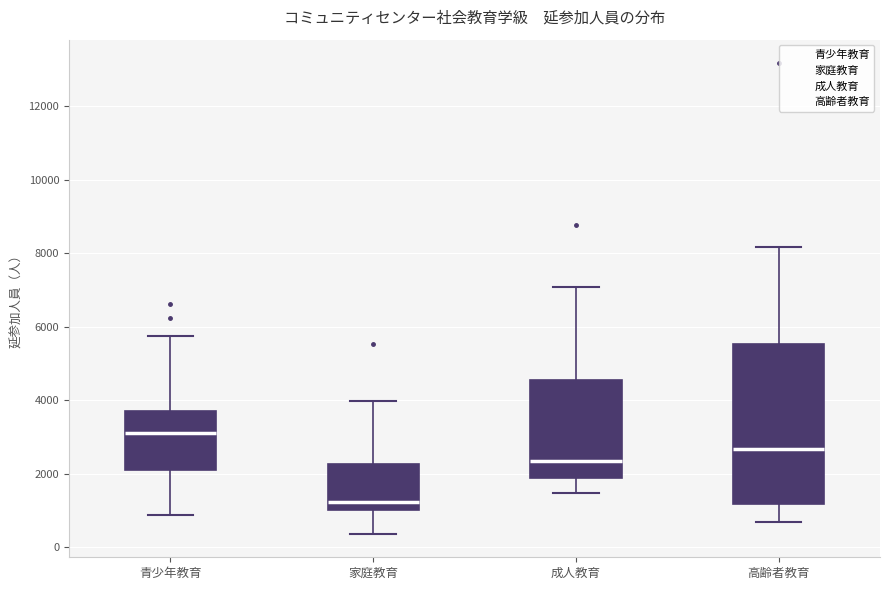

Comparing the boxes themselves (not the whiskers), which one is the tallest?

高齢者教育